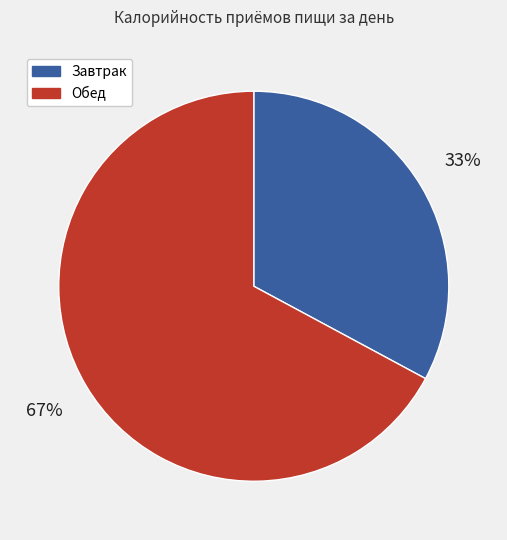

Approximately how many times larger is the value at Обед compared to Завтрак?

2.0